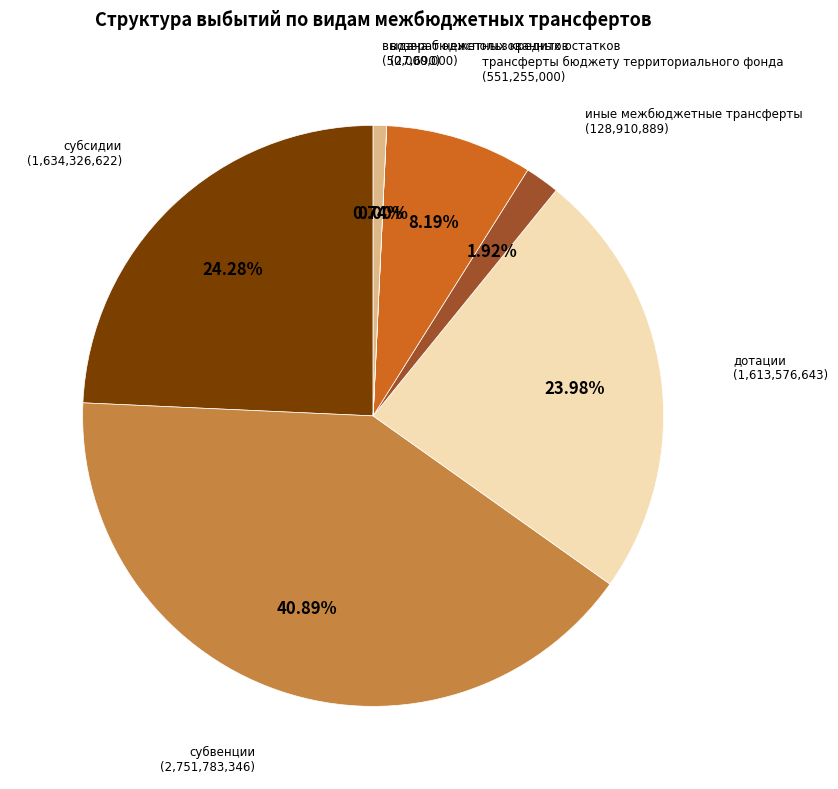

Which category has the biggest portion of the pie?

субвенции